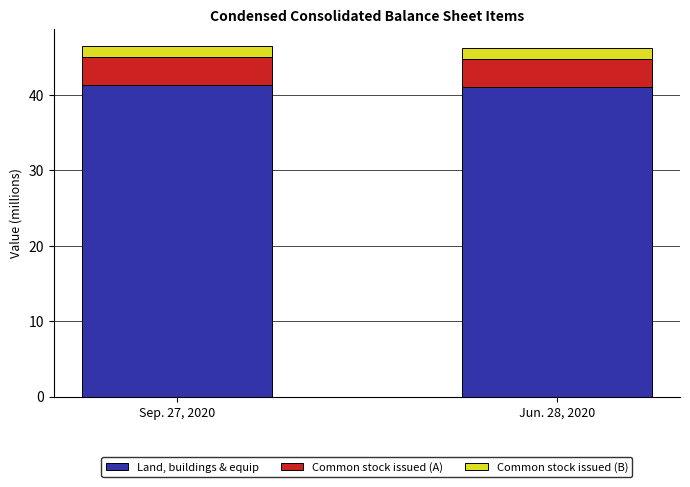

Is it true that Land, buildings & equip equals 41.3 at Sep. 27, 2020?

True